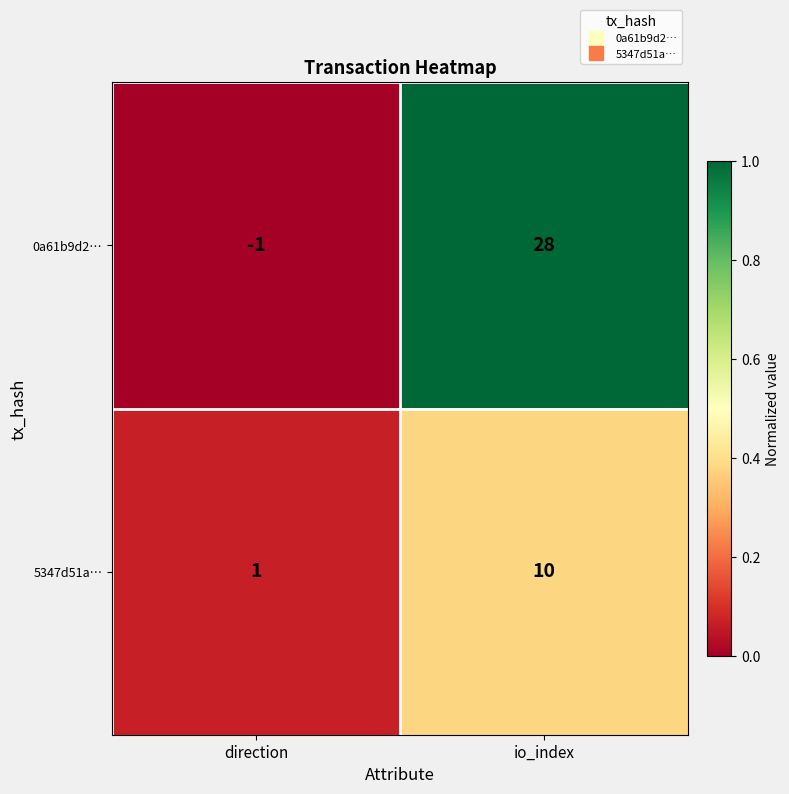

At which category is the sum across all series the highest?

io_index